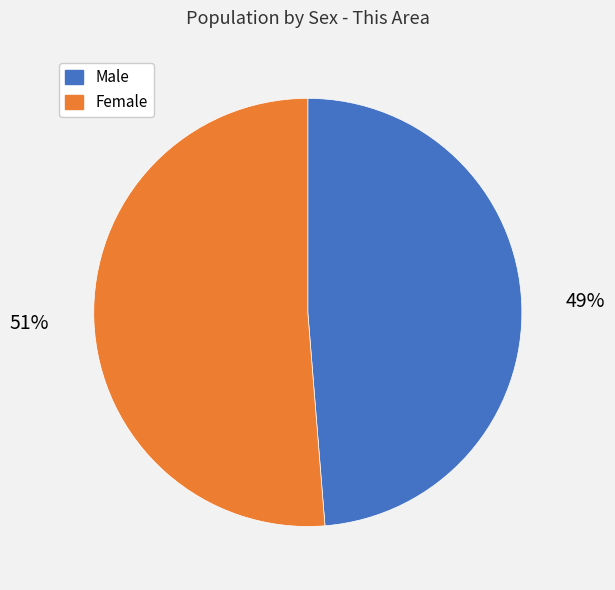

Combined, do Female and Male account for over 50%?

Yes